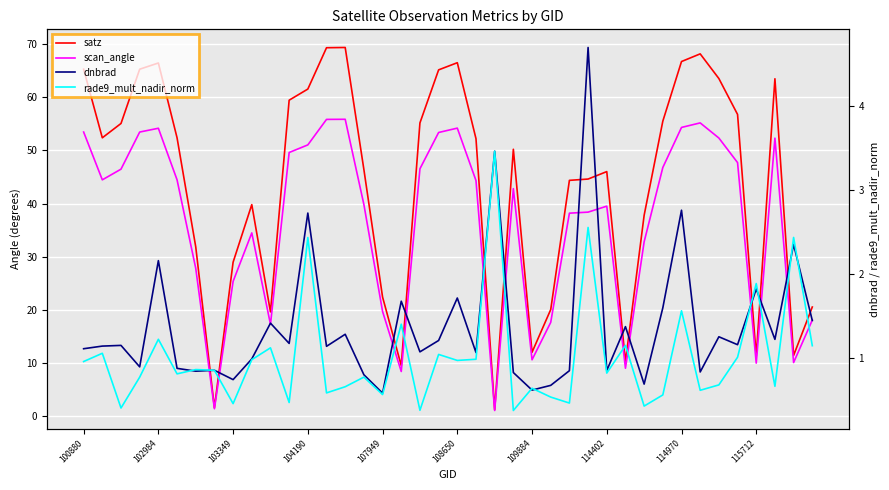

True or false: dnbrad and satz intersect in this chart.

True